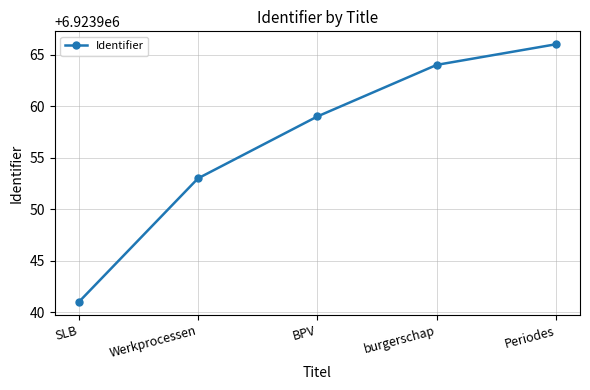

What position from the right is SLB?

5